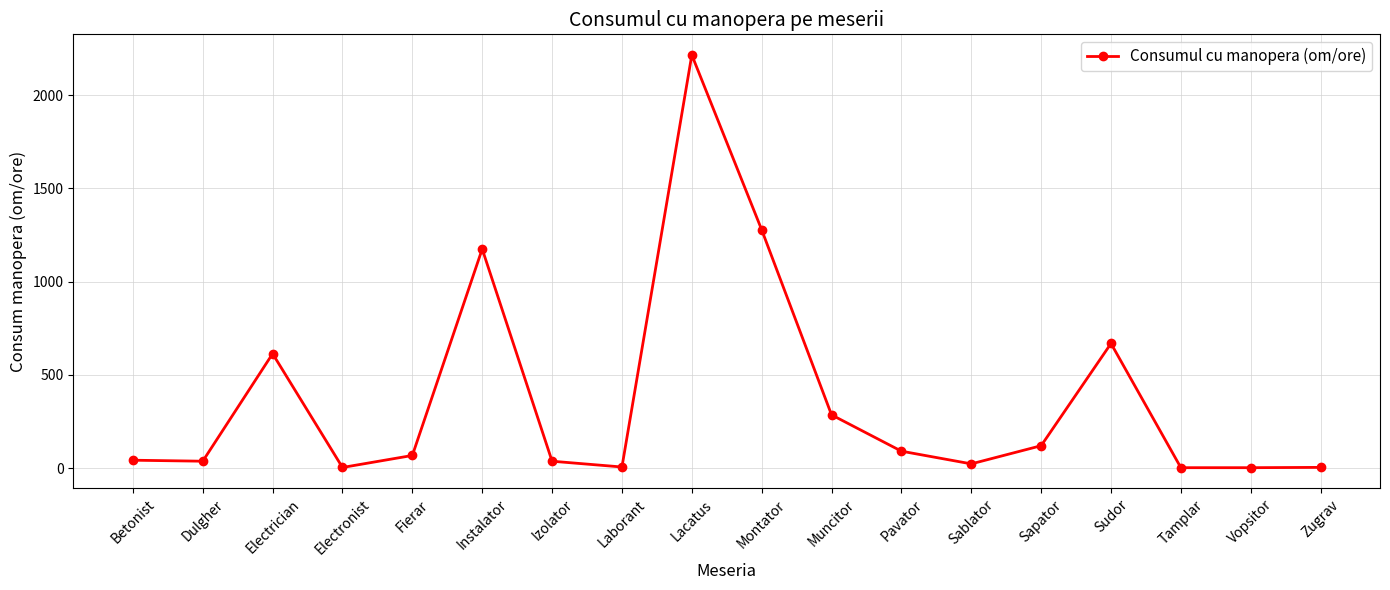

What is the greatest value displayed?

2215.4